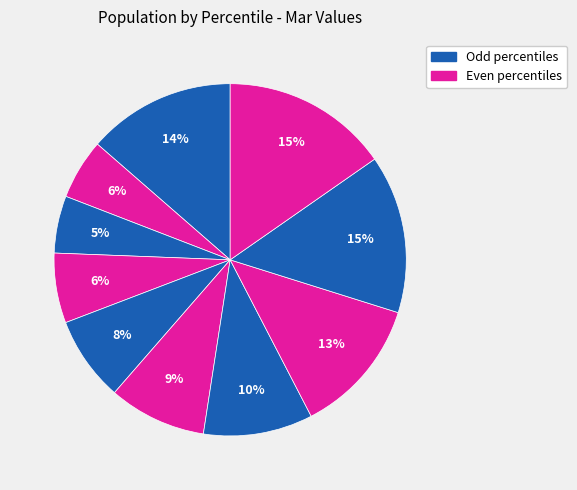

To the nearest percent, what is the average slice percentage?

10%